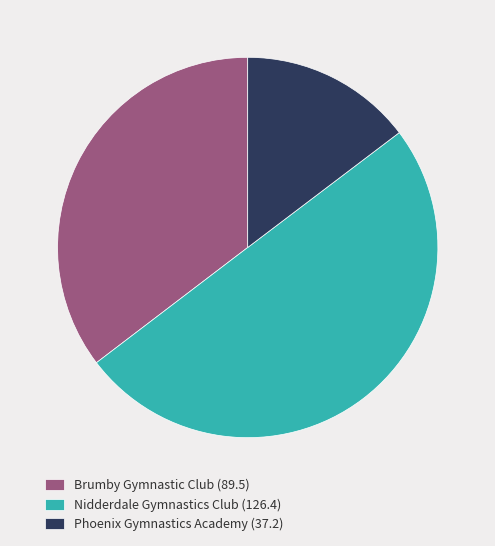

Does Brumby Gymnastic Club (89.5) account for over 50% of the chart?

No